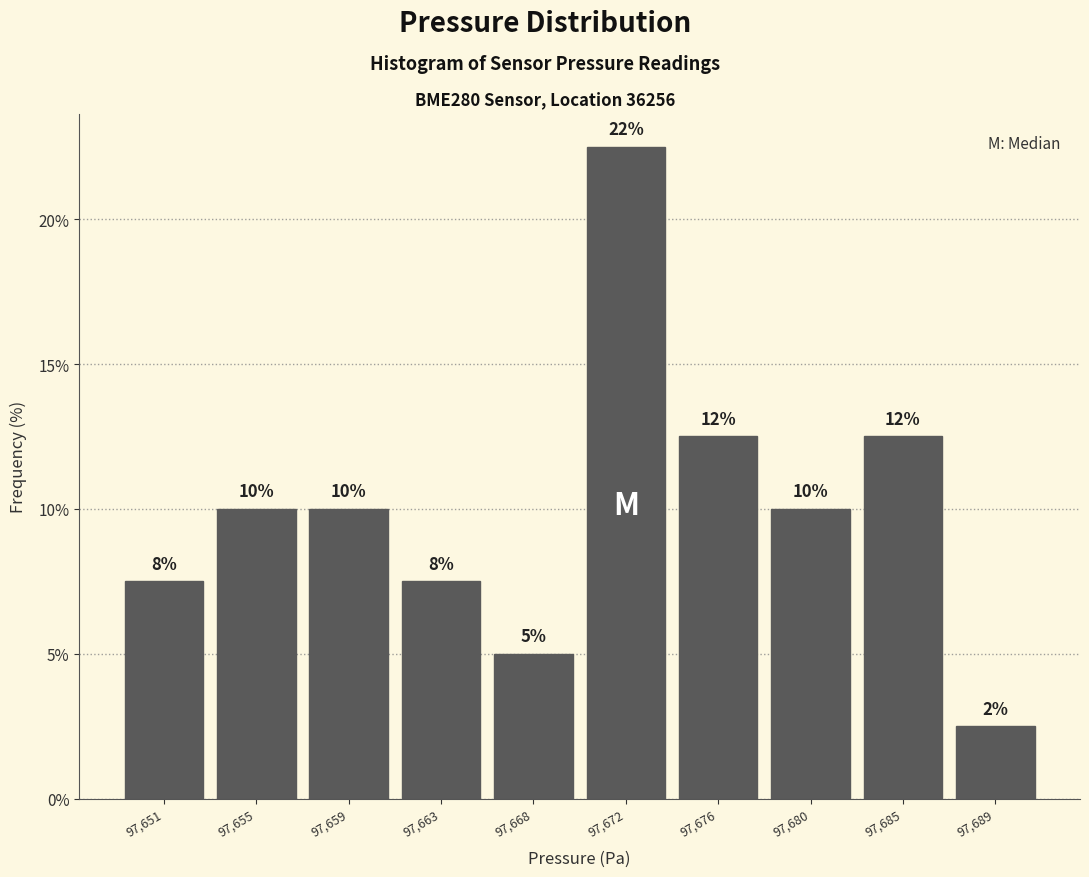

How many bars are there in total?

10